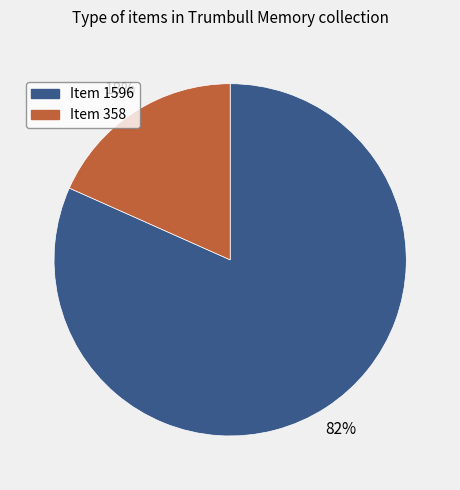

True or false: Item 358 accounts for 27% of the total.

False